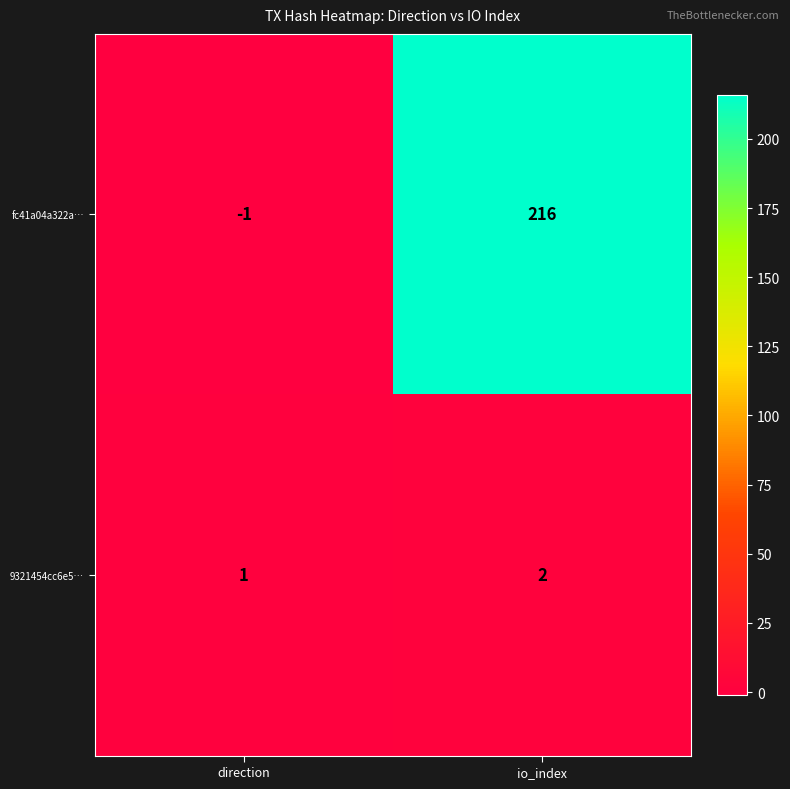

Count the number of categories in the chart.

2